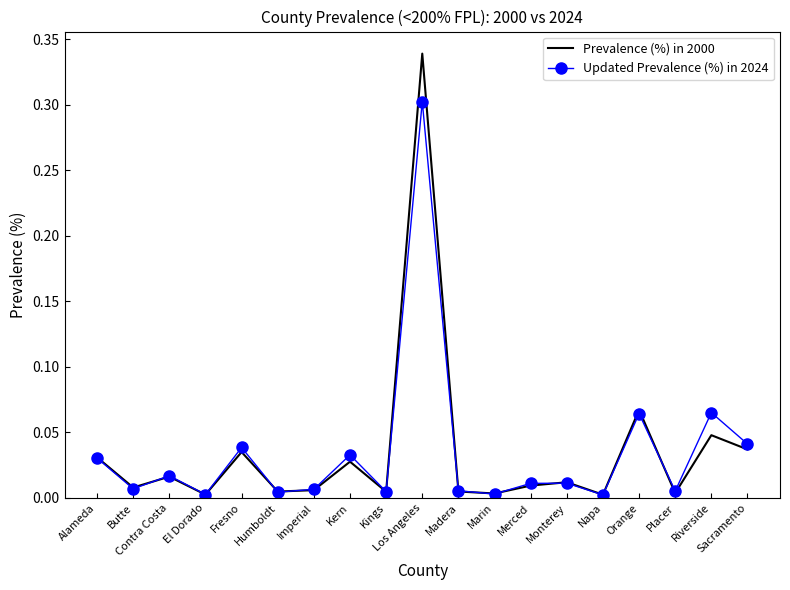

What are all the series names shown in the legend?

Prevalence (%) in 2000, Updated Prevalence (%) in 2024